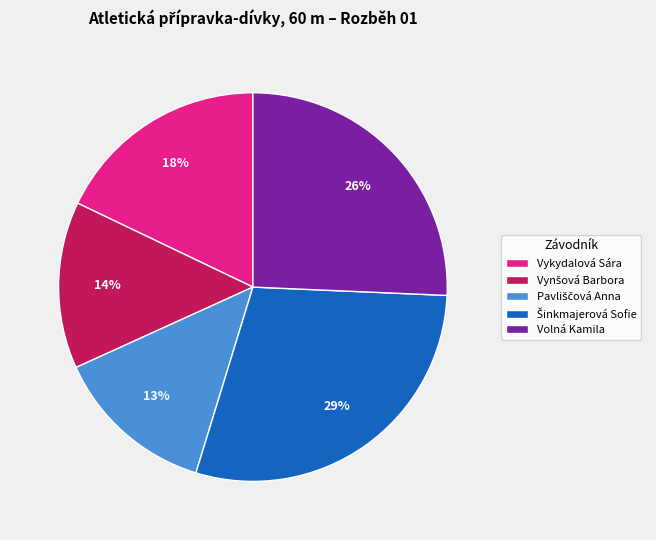

Is there a majority slice in this chart?

No